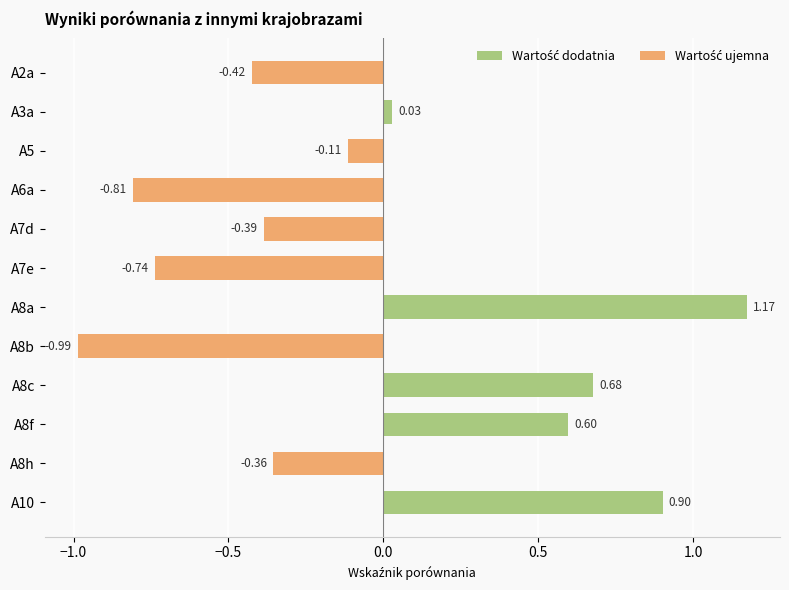

List the labels in order of value, smallest first.

A8b, A6a, A7e, A2a, A7d, A8h, A5, A3a, A8f, A8c, A10, A8a